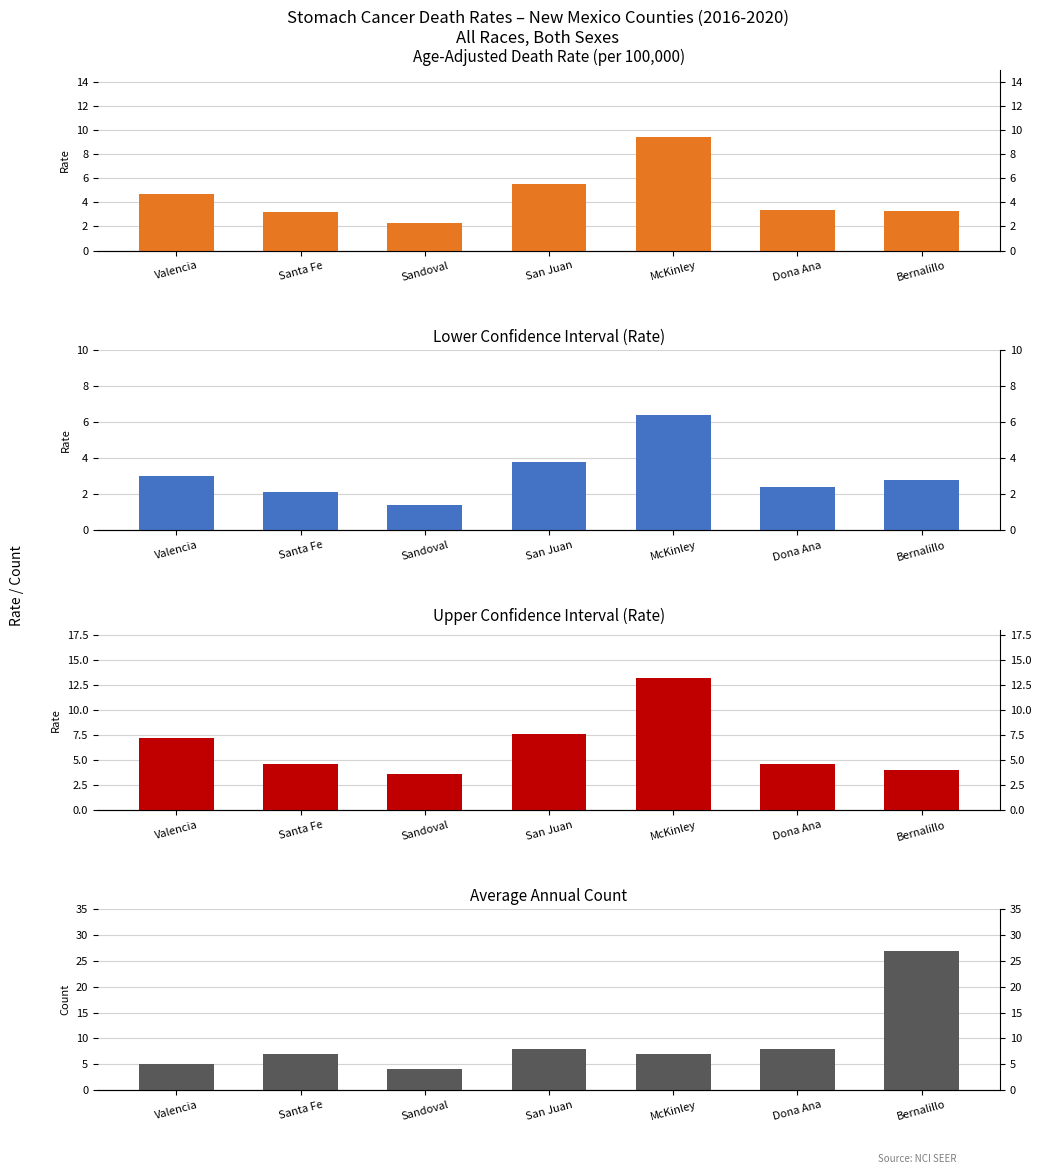

What is the value of the Average Annual Count bar at the 4th from the left?

8.0